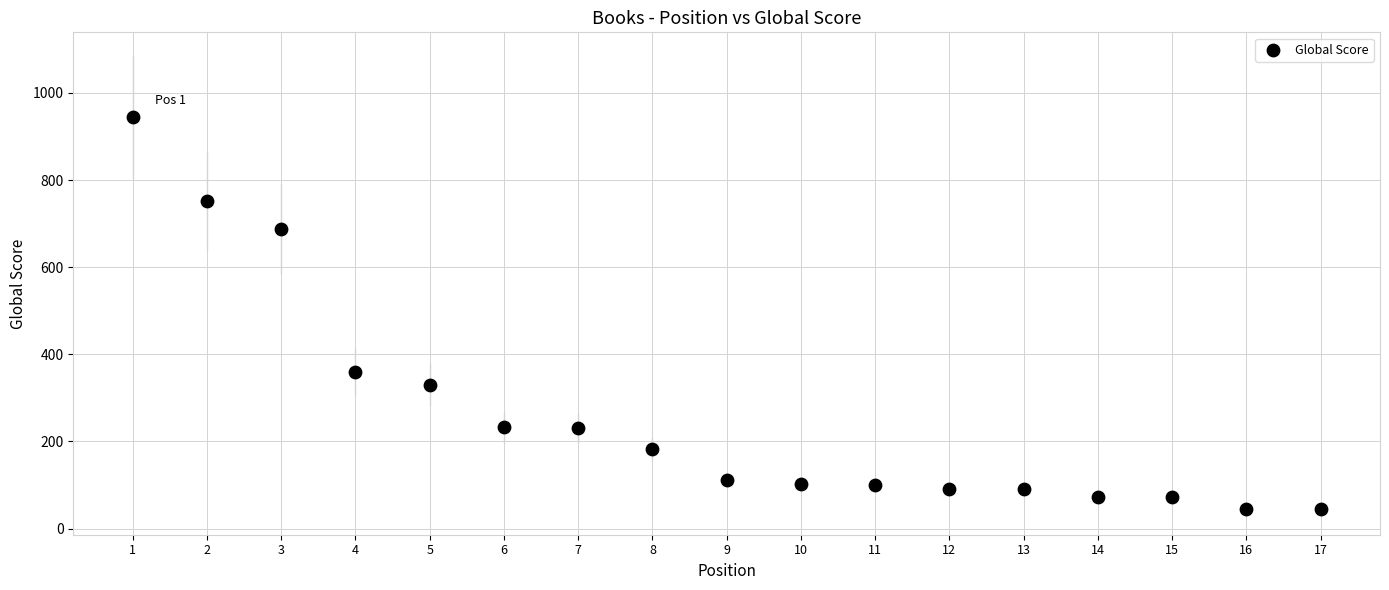

What Y value in the scatter plot is closest to 495?

360